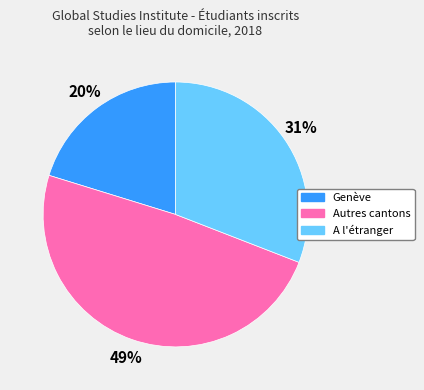

The Genève slice represents 32% of the pie. True or false?

False